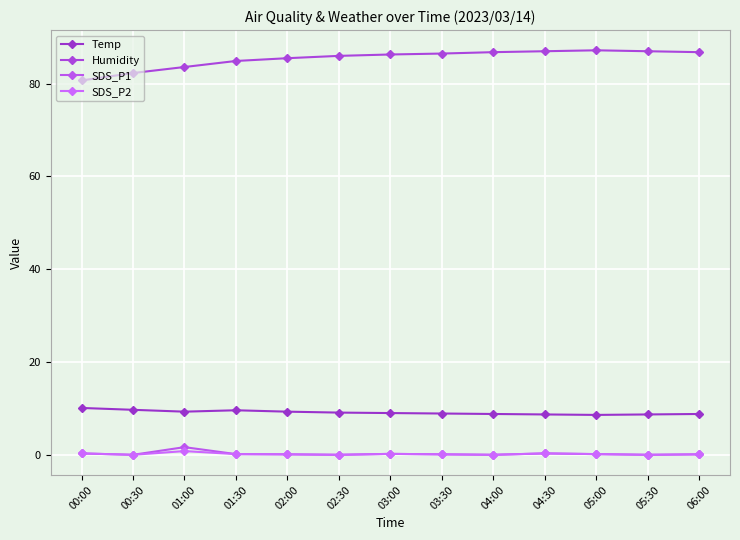

Which has a higher value, 01:30 or 01:00?

01:30